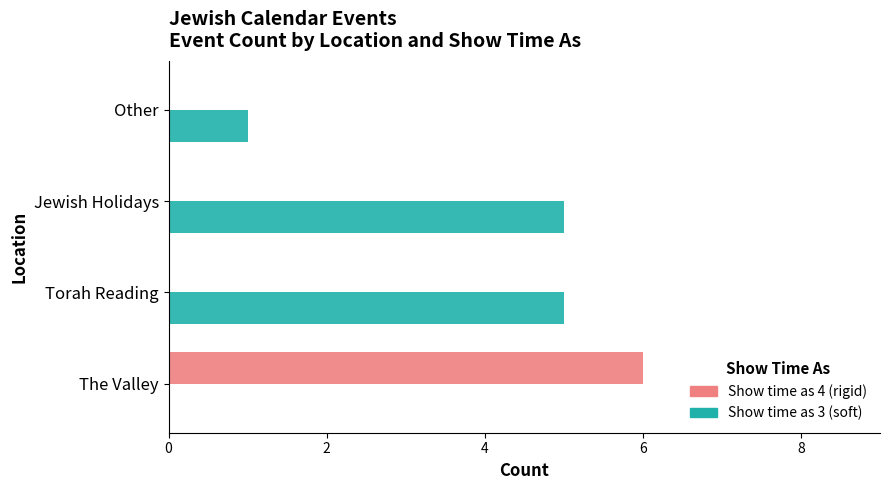

At which category does the chart reach its peak across all series?

The Valley